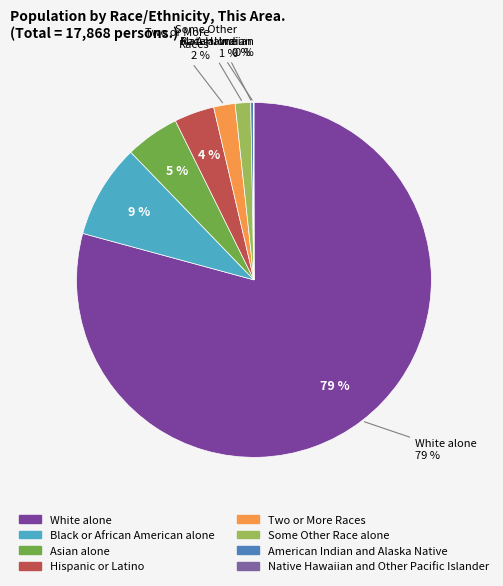

To the nearest percent, what is the difference between the largest and smallest slice percentages?

79%